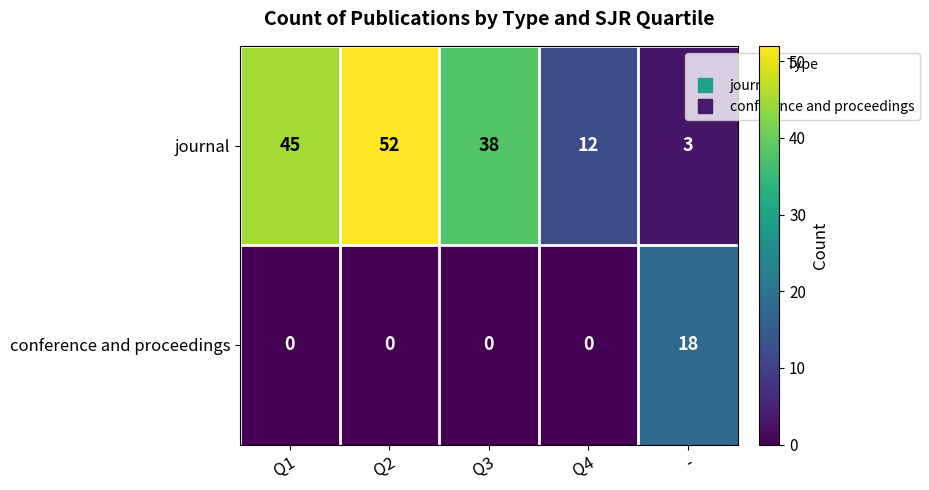

Count the number of categories in the chart.

5